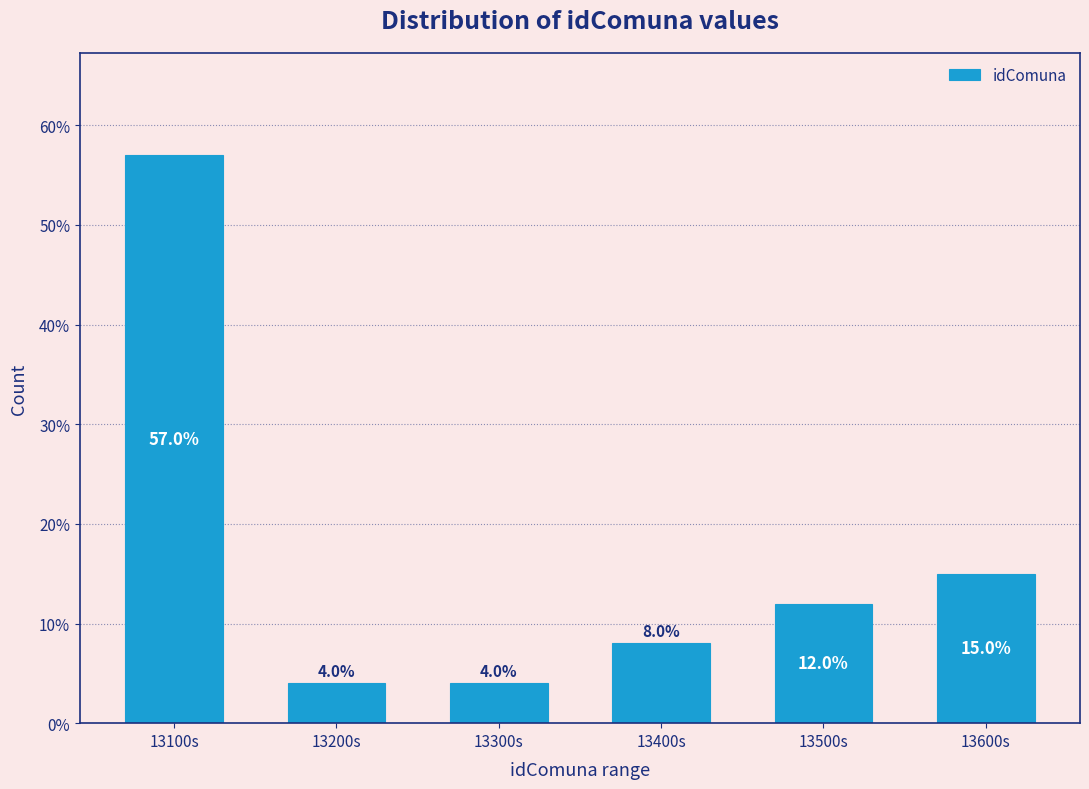

Reading right to left, list all the values displayed in this chart.

15.0	12.0	8.0	4.0	4.0	57.0